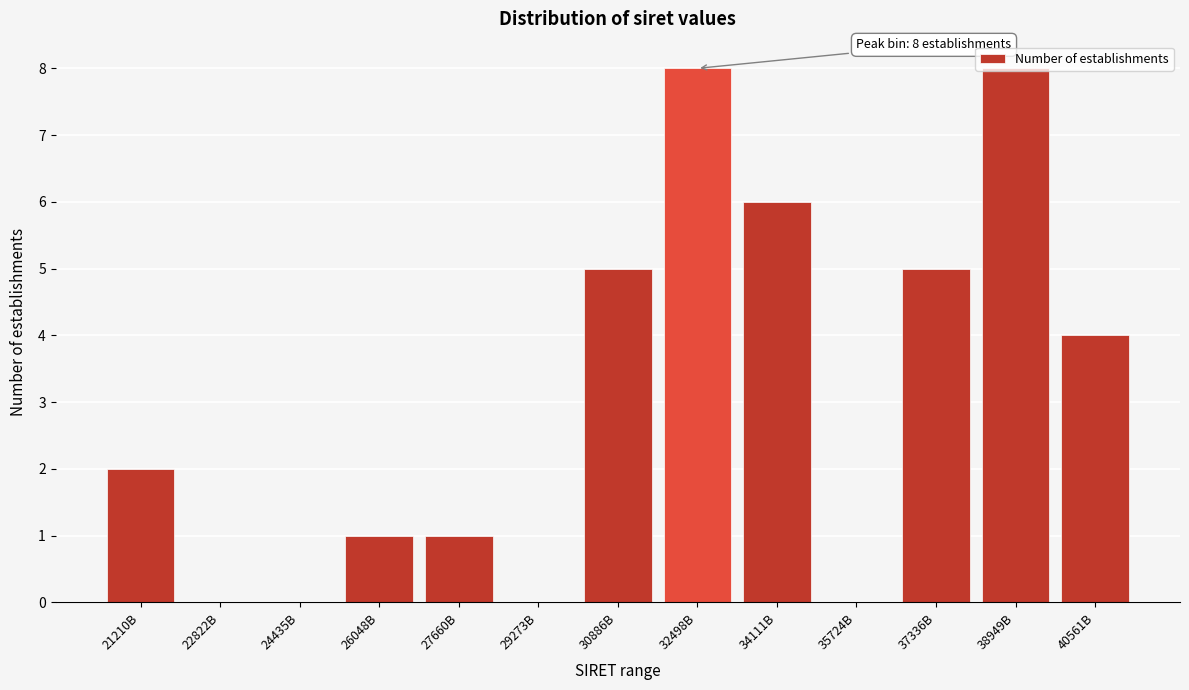

Approximately how many times larger is the value at 32498B compared to 27660B?

8.0